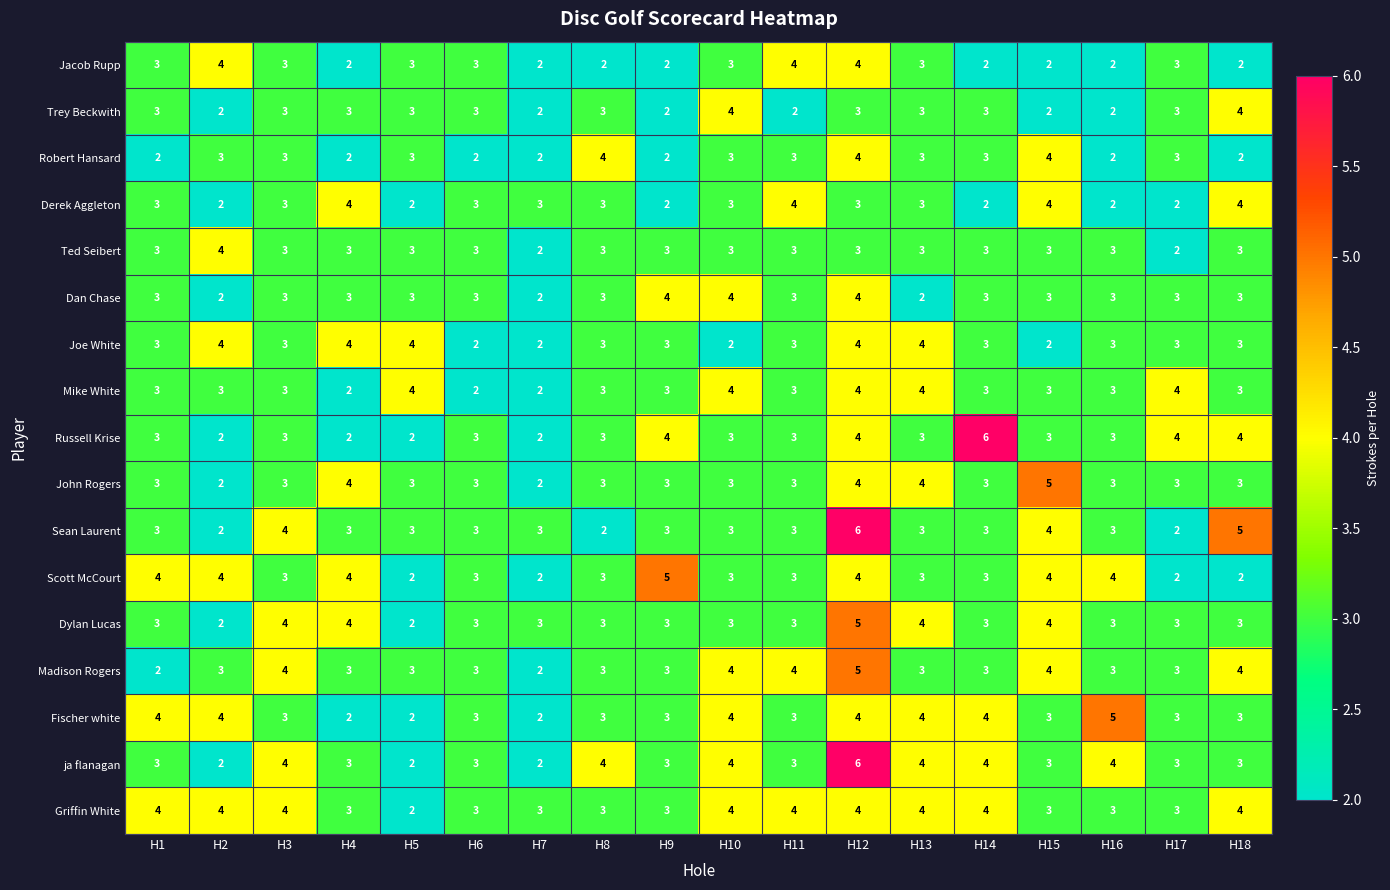

Which series has the largest total across all categories?

Griffin White